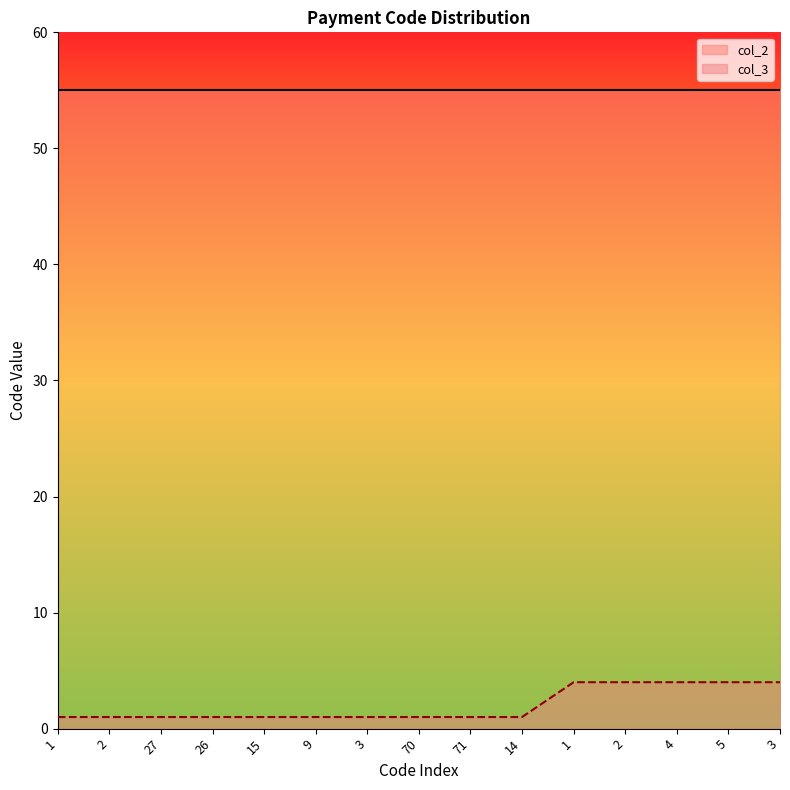

Which category has the lowest value across all series?

1